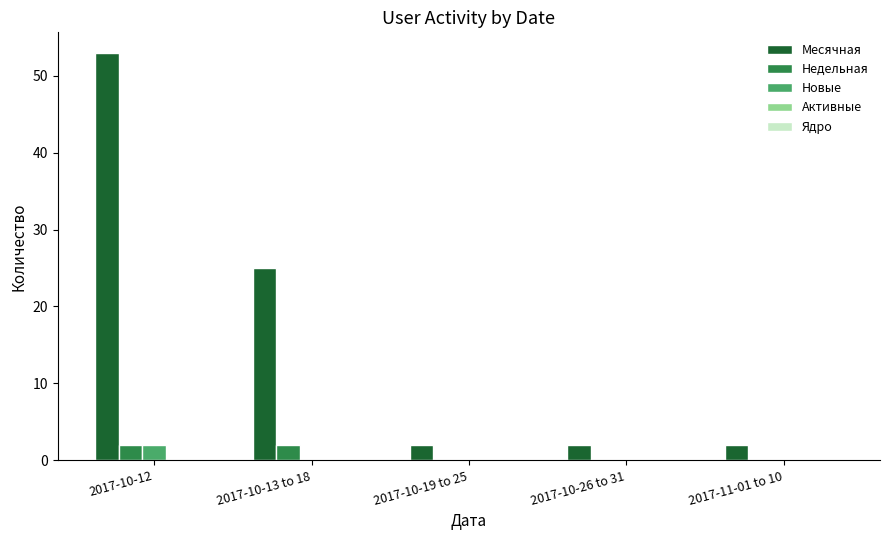

The value of Новые at 2017-11-01 to 10 is 0. True or false?

True